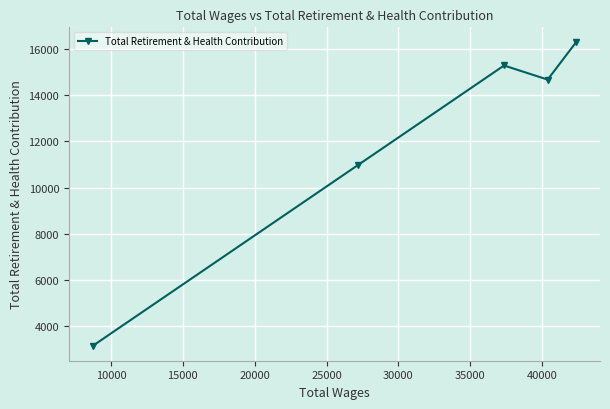

What is the average value?

12081